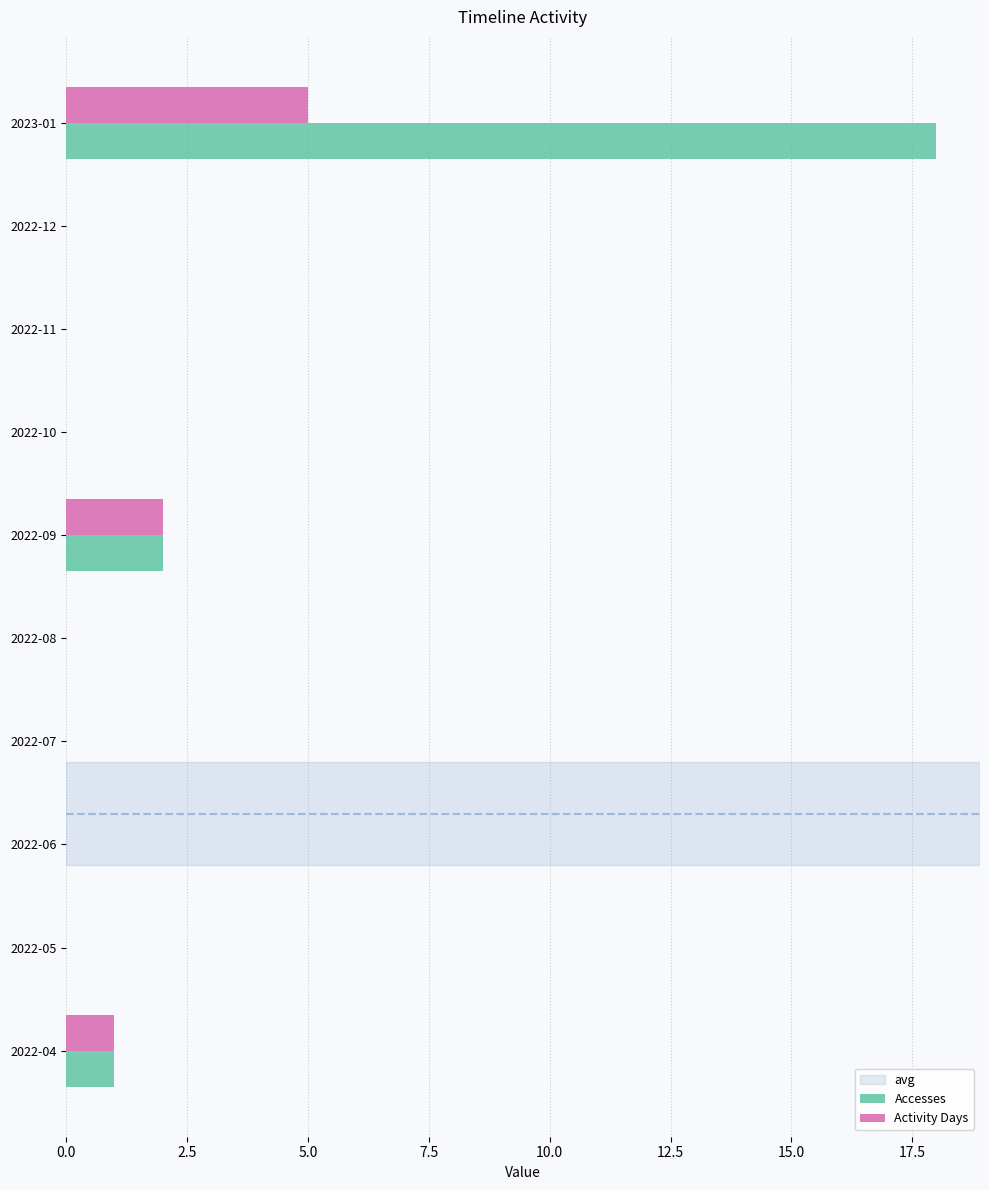

How many categories are shown in the chart?

10